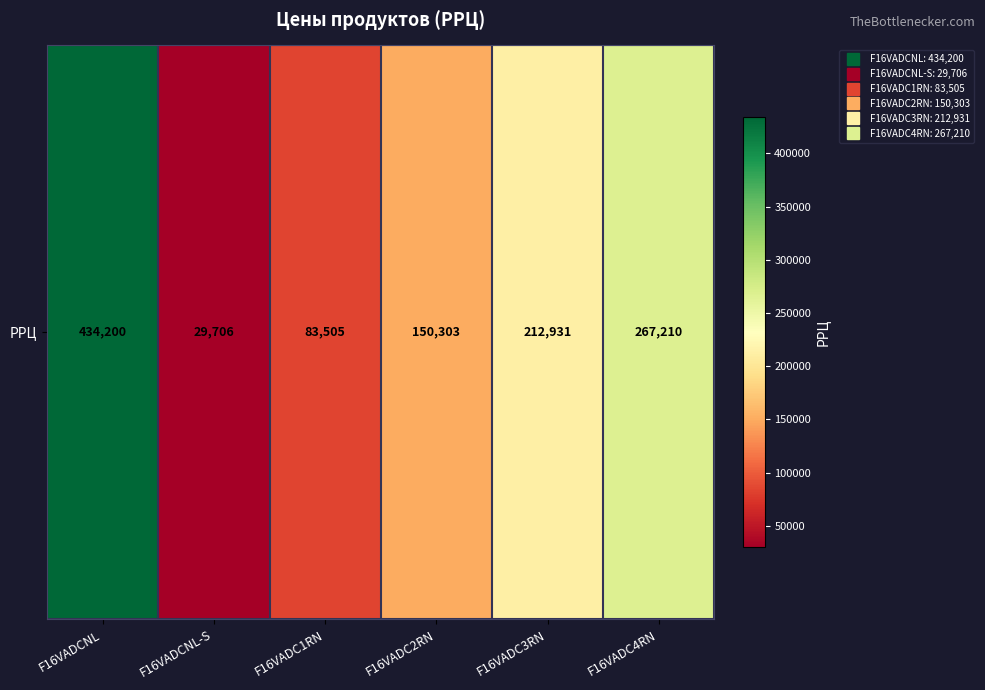

The chart shows a value of 434200 at F16VADCNL. True or false?

True